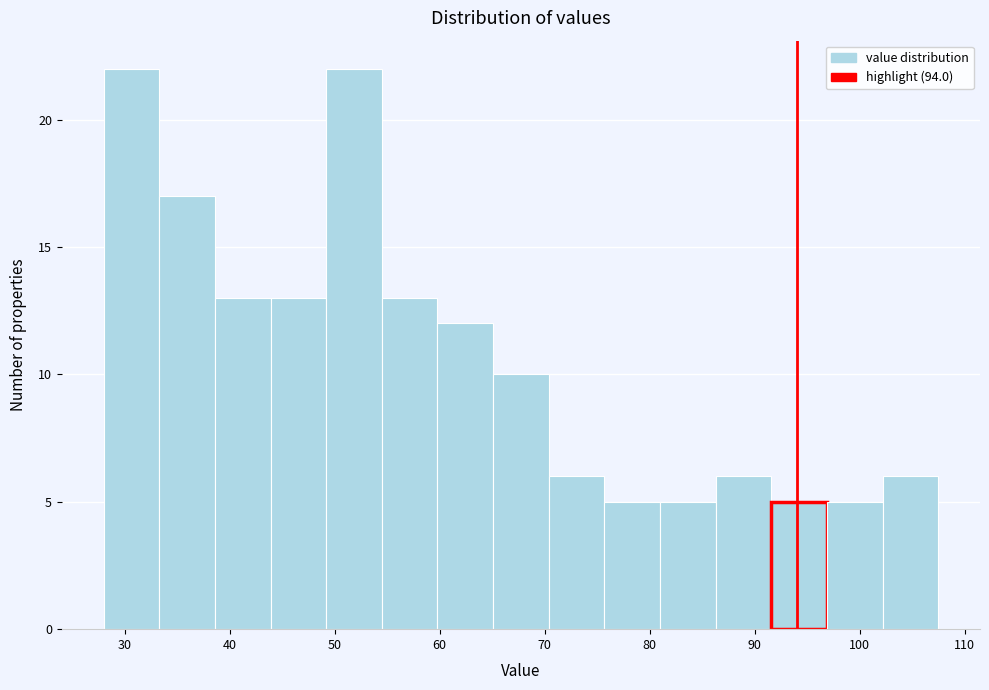

Reading left to right, transcribe this chart: for each bar, give the range it covers on the x-axis and its height. Neither the bar edges nor the heights are printed on the chart, so give them approximately, as read against the axes.

28.0 to 33.3: 22
33.3 to 38.6: 17
38.6 to 43.9: 13
43.9 to 49.2: 13
49.2 to 54.5: 22
54.5 to 59.8: 13
59.8 to 65.1: 12
65.1 to 70.4: 10
70.4 to 75.7: 6
75.7 to 81.0: 5
81.0 to 86.3: 5
86.3 to 91.6: 6
91.6 to 96.9: 5
96.9 to 102.2: 5
102.2 to 107.5: 6